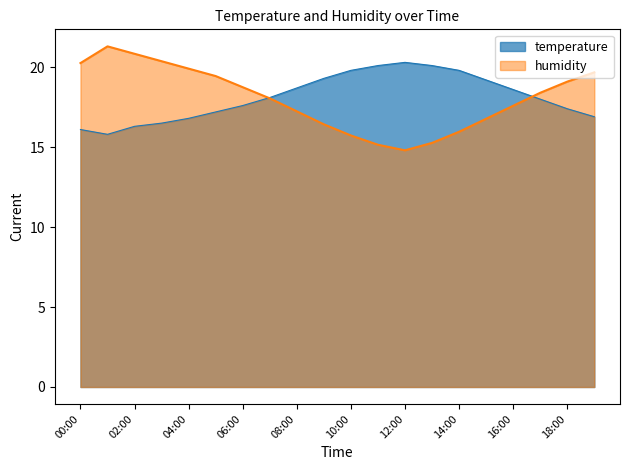

True or false: temperature and humidity cross at least once.

True